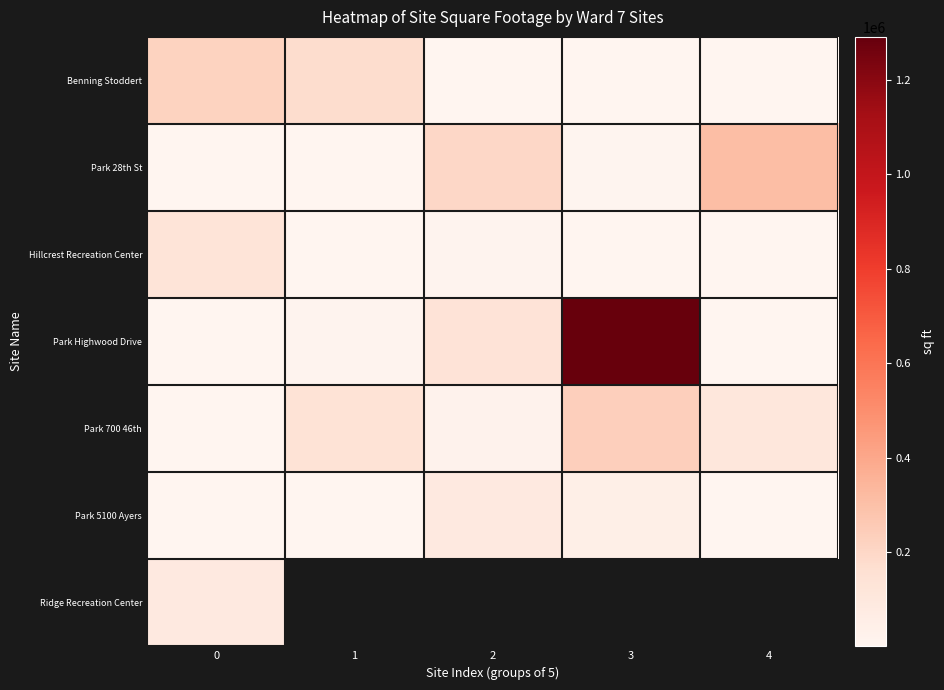

Is it true that Park Highwood Drive equals 133195.9 at 2?

True